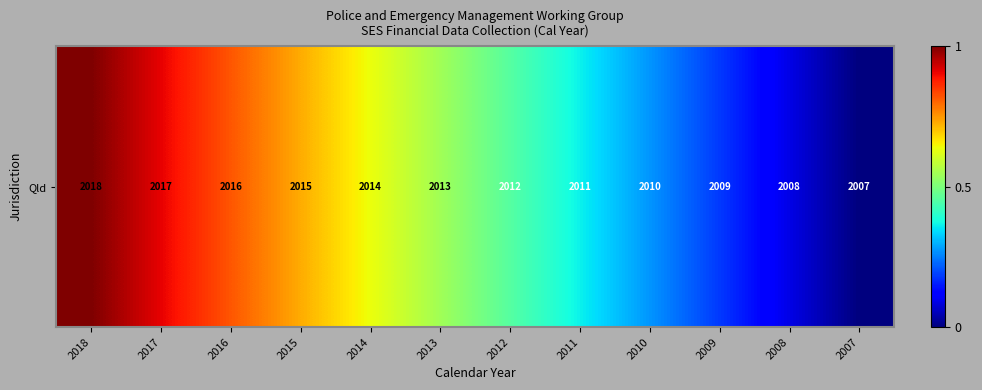

List the labels in order of value, smallest first.

2007, 2008, 2009, 2010, 2011, 2012, 2013, 2014, 2015, 2016, 2017, 2018